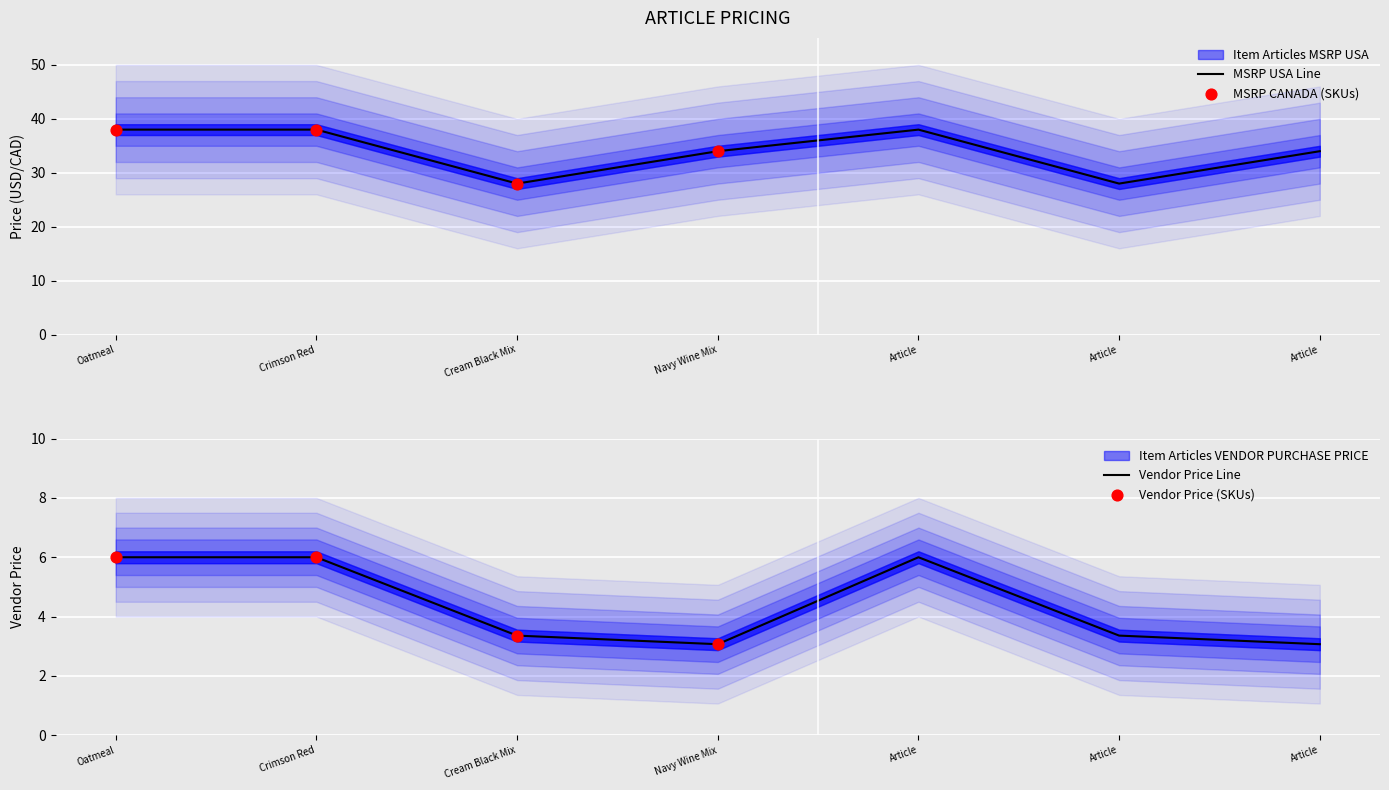

Which series has the largest total across all categories?

Item Articles MSRP USA